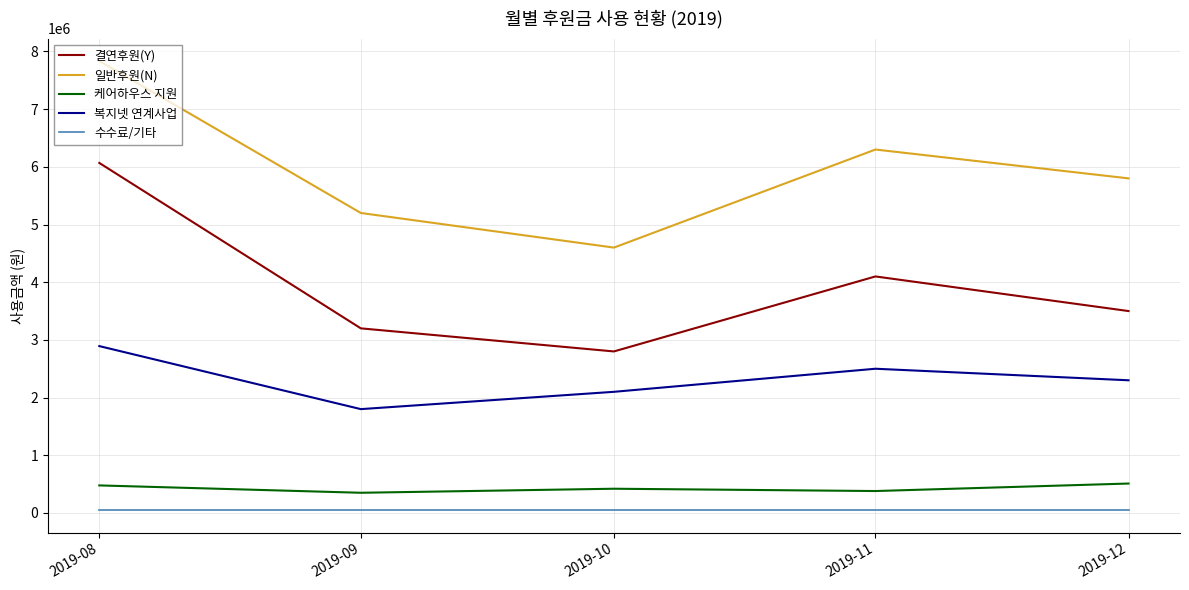

Where does the 복지넷 연계사업 series first go above 2300000?

2019-08